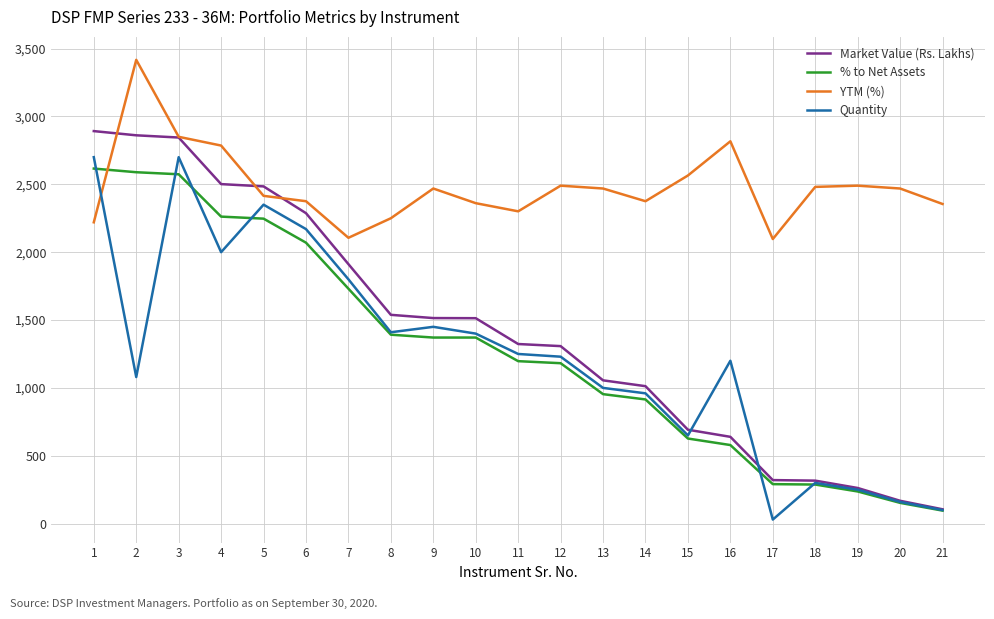

At how many categories does at least one series exceed 791?

21